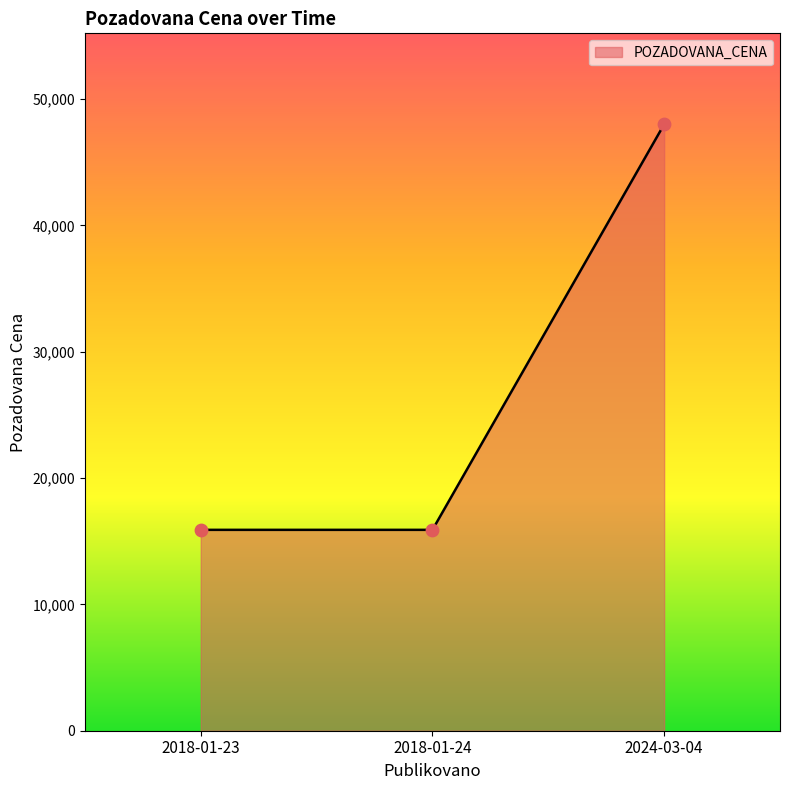

What is the ratio of the value at 2018-01-23 to the value at 2024-03-04?

0.3